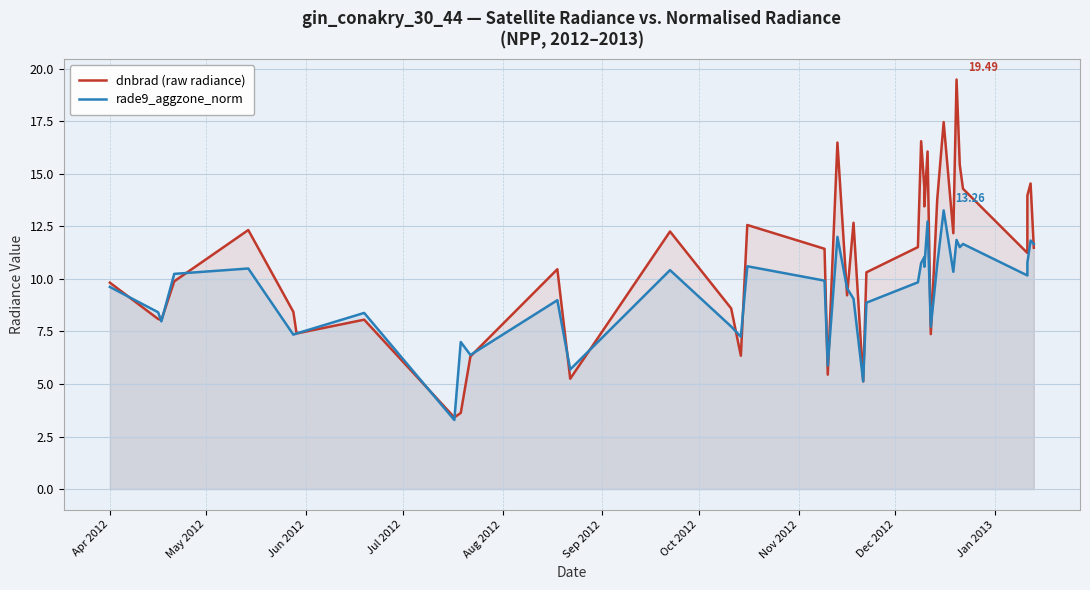

At how many categories does at least one series exceed 8?

31